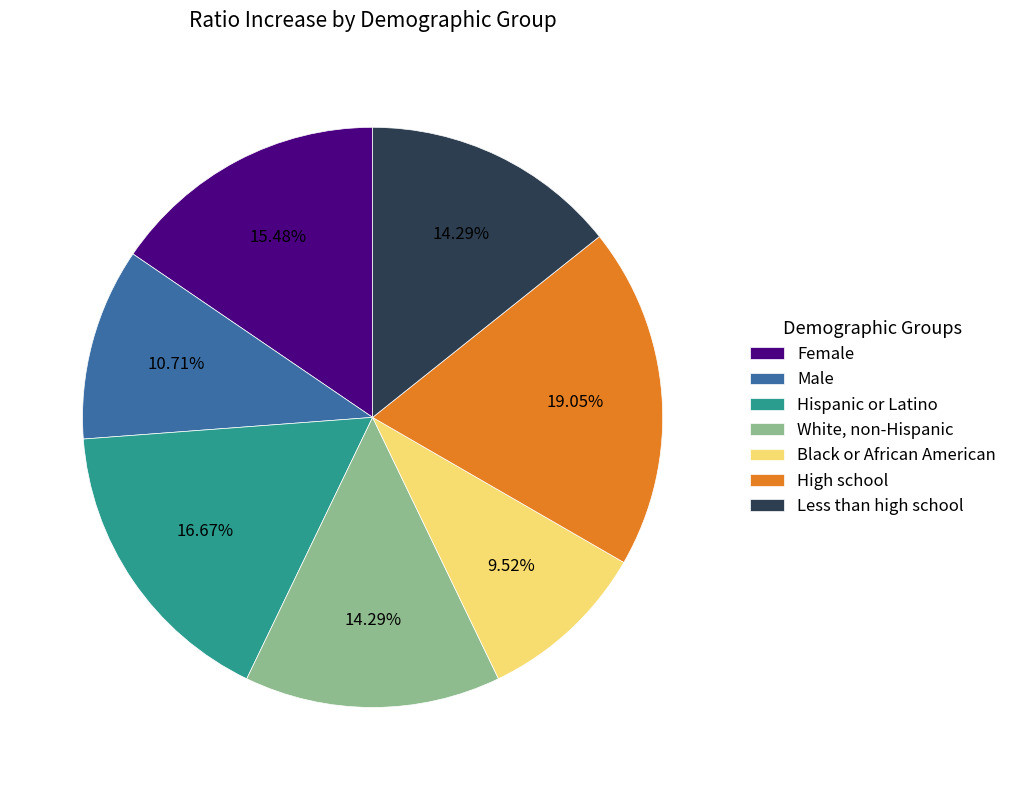

Which category has the biggest portion of the pie?

High school